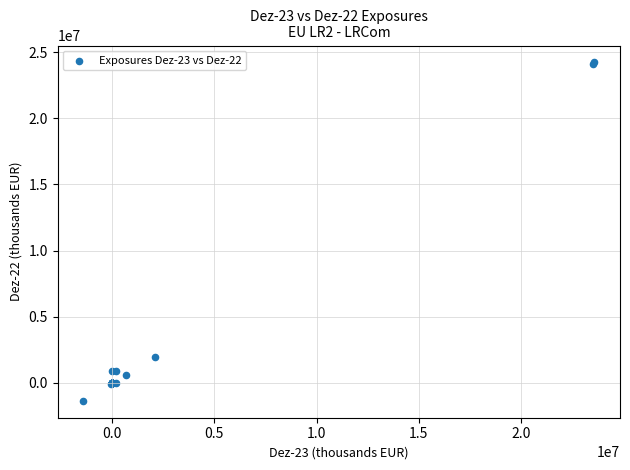

What Y value in the scatter plot is closest to 11433863?

1954111.5